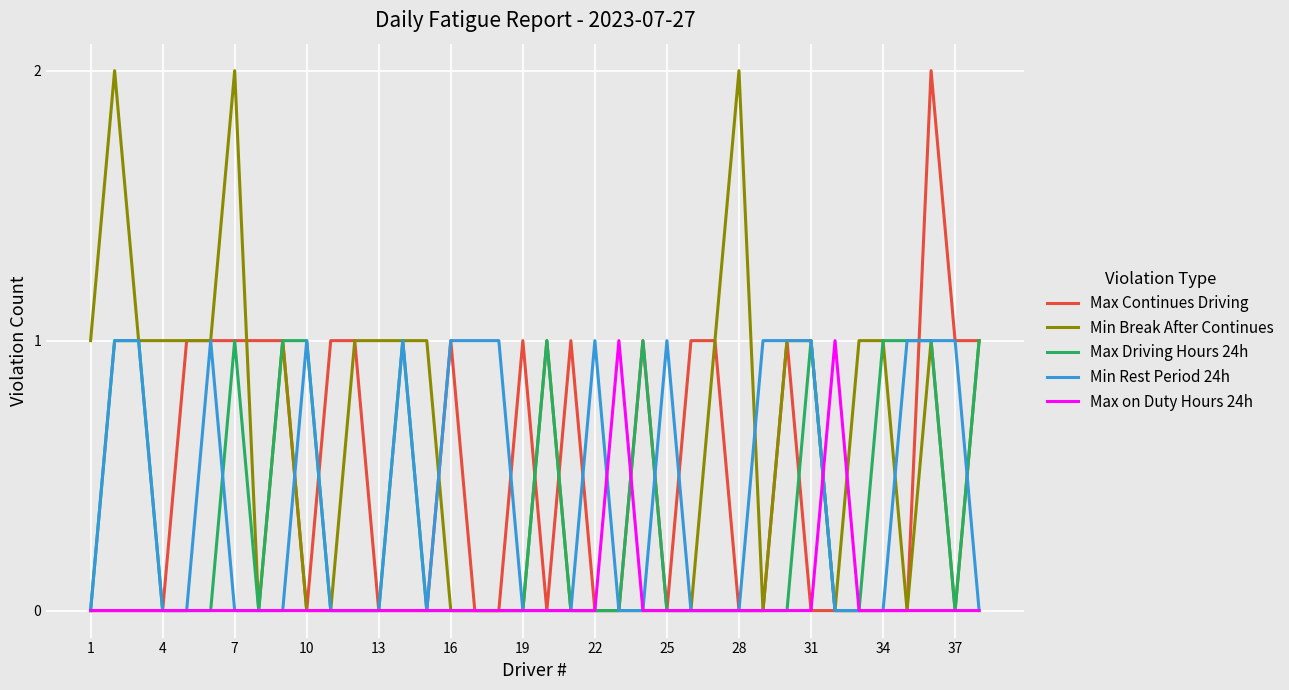

Which series has the largest total across all categories?

Min Break After Continues